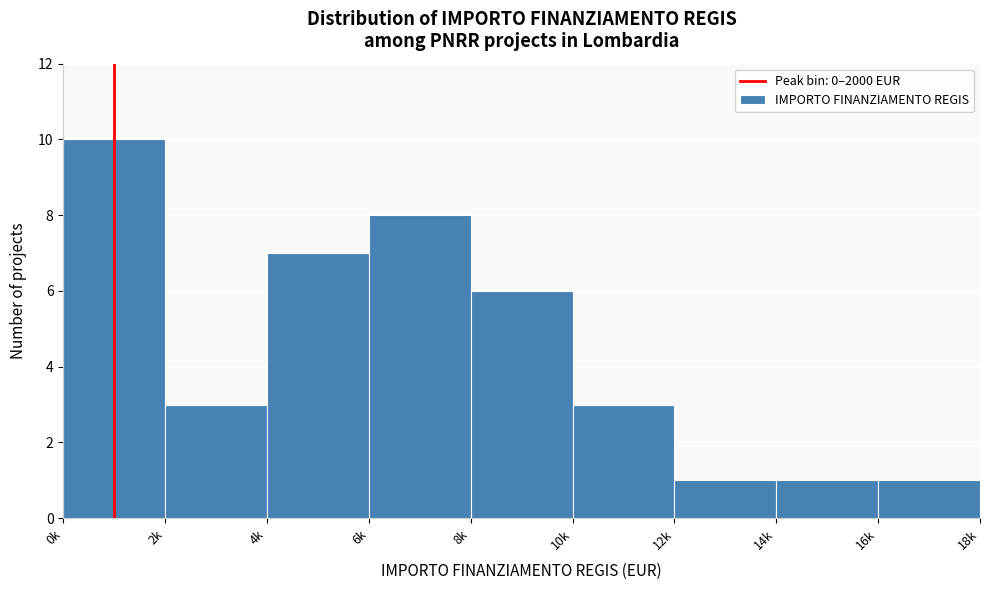

Reading left to right, extract all data points from this chart.

0k=10	2k=3	4k=7	6k=8	8k=6	10k=3	12k=1	14k=1	16k=1